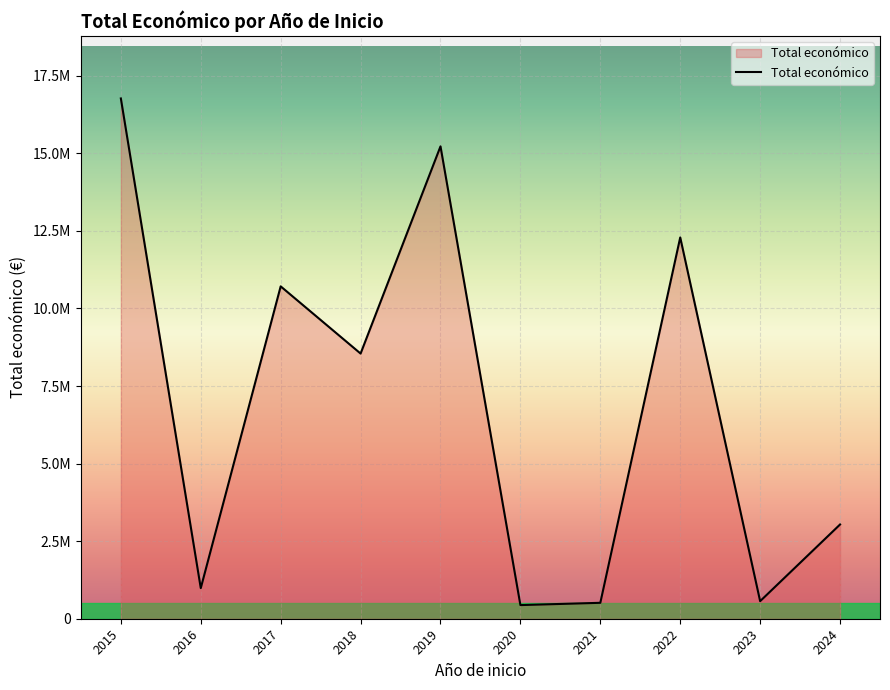

Is this an area chart (filled region under the line)?

Yes